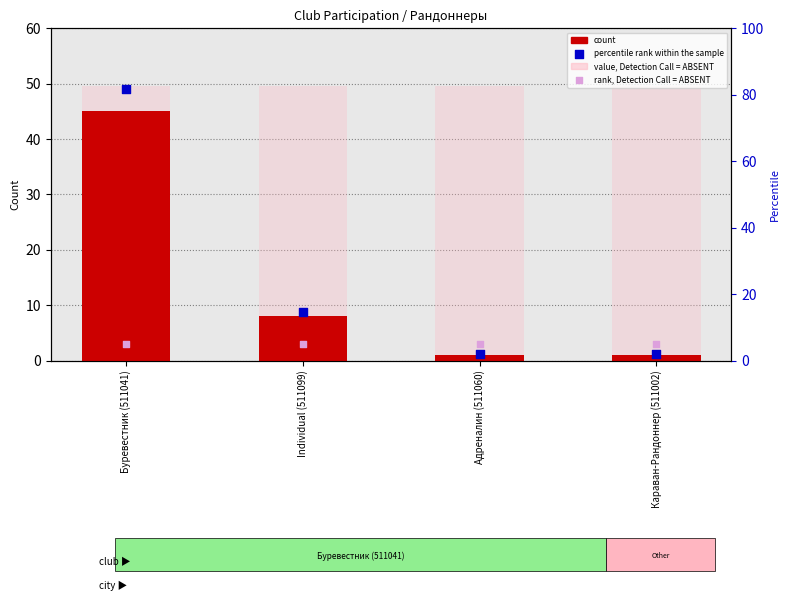

Which series contains the highest Y value?

value, Detection Call = ABSENT